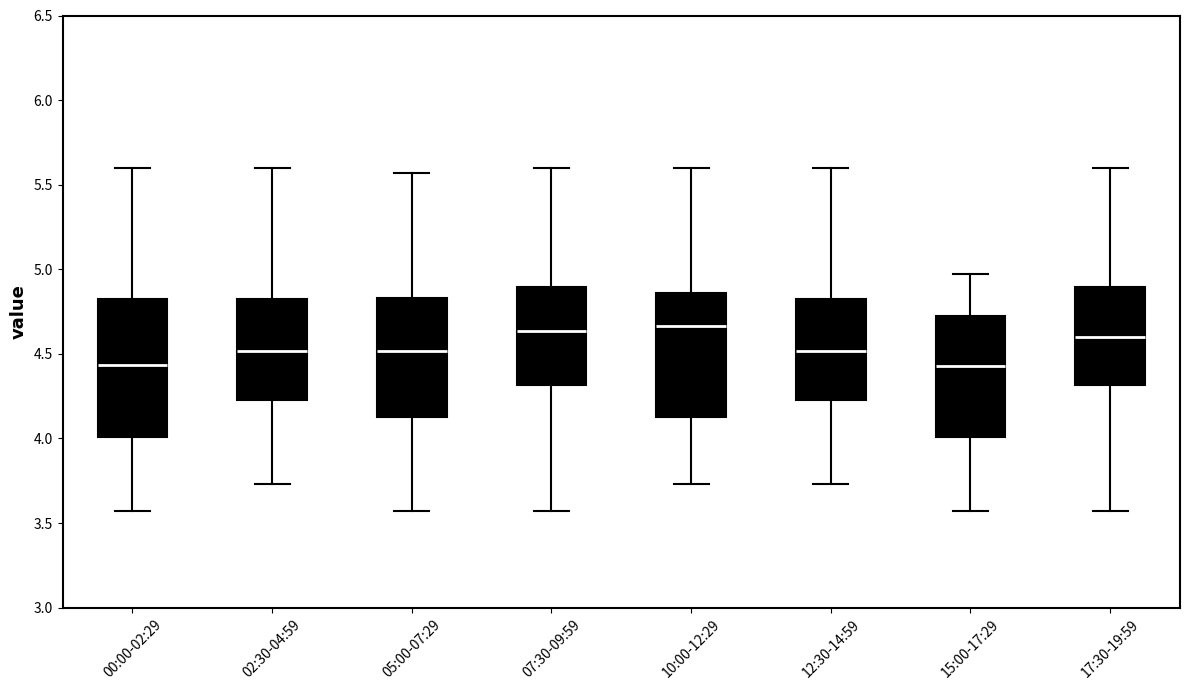

Comparing the boxes themselves (not the whiskers), which one is the tallest?

00:00-02:29